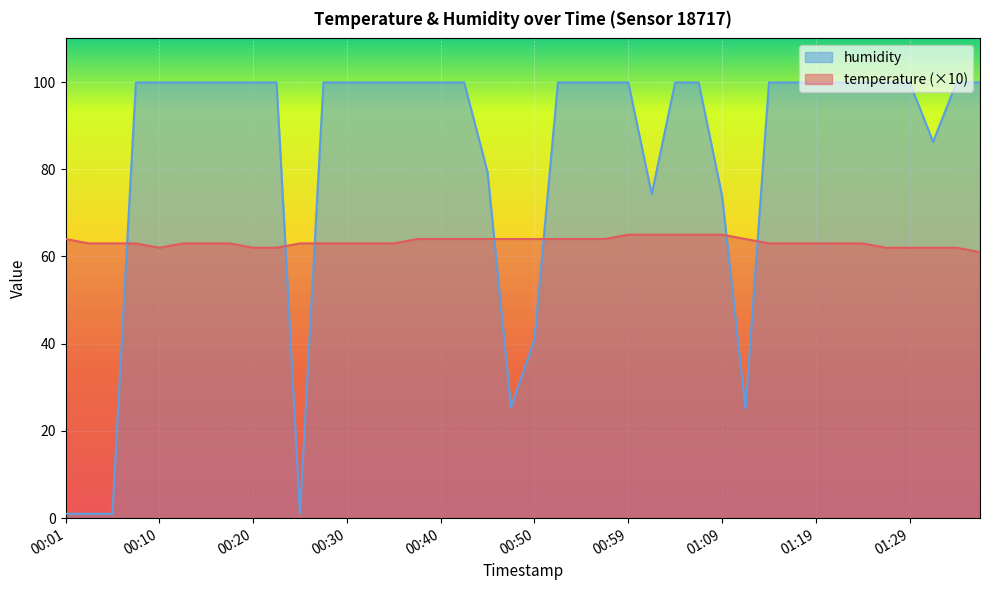

What is the difference between the temperature values at 00:40 and 01:07?

1.0